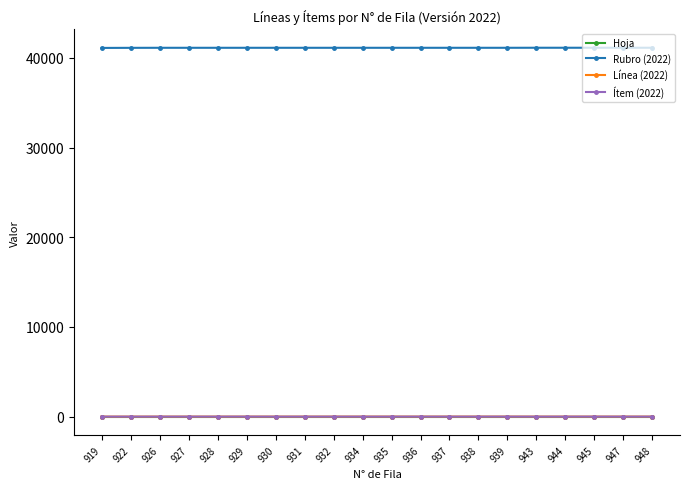

The Hoja series shows 11 at 922. True or false?

True